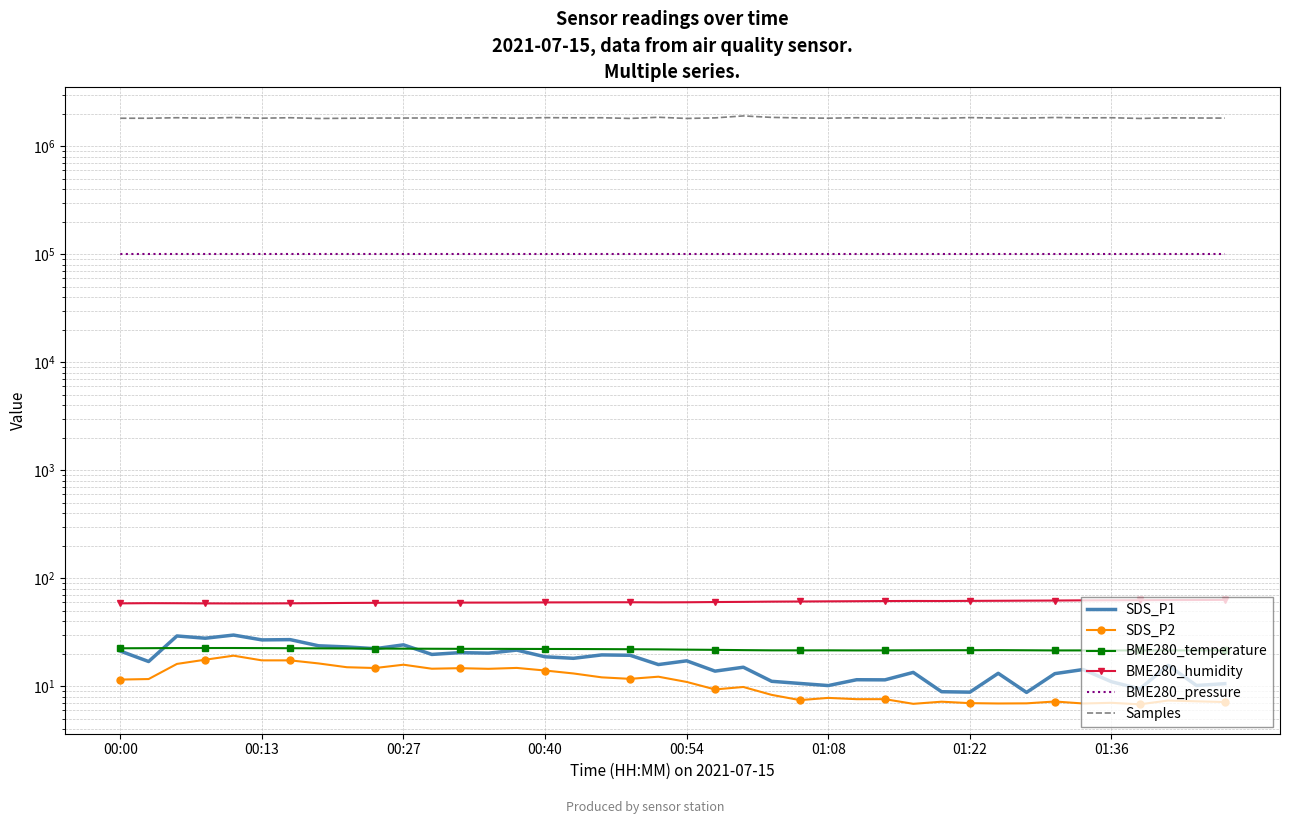

How many interior local peaks does the BME280_humidity series have?

3